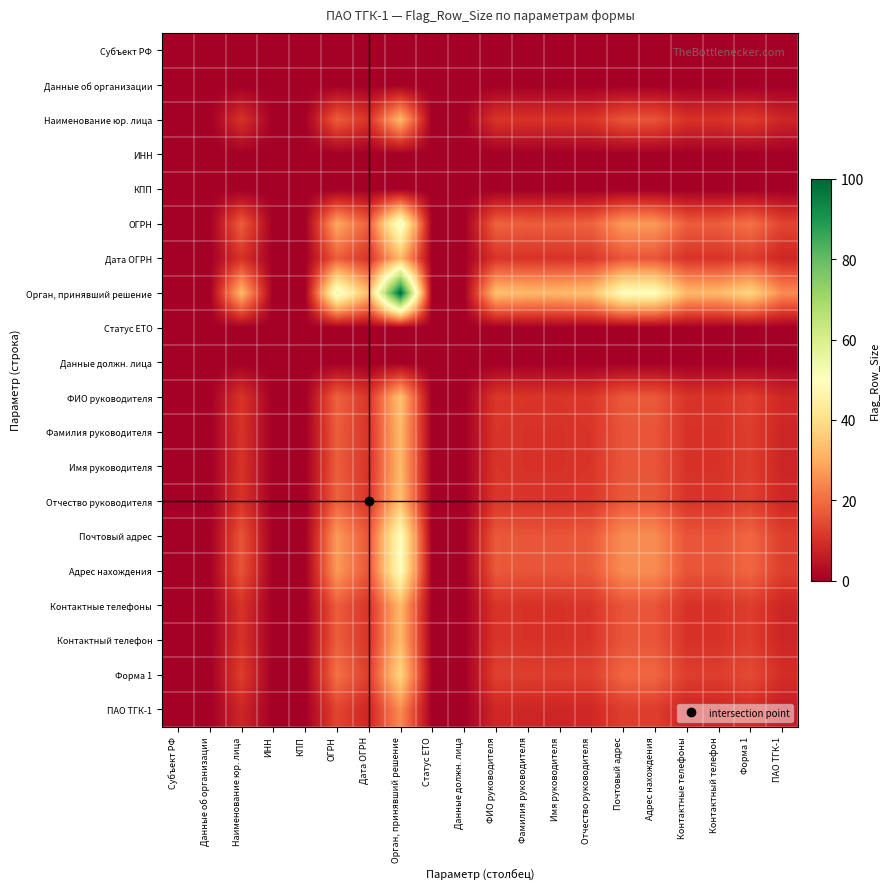

At how many categories does at least one series exceed 8?

14